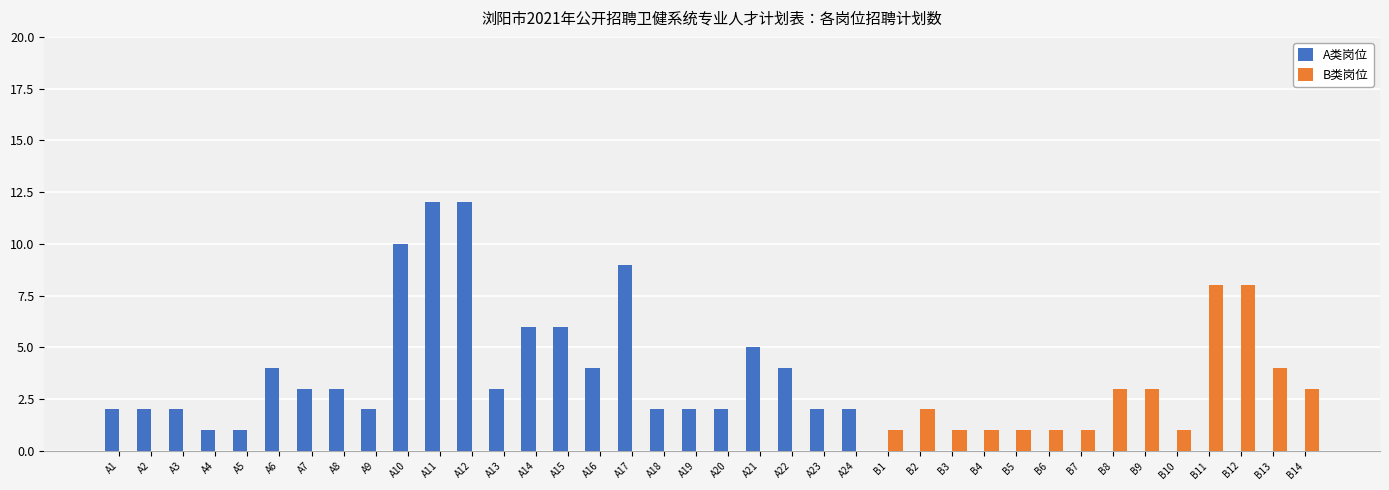

Reading left to right, what are all the values shown in this chart?

A类岗位: 2	2	2	1	1	4	3	3	2	10	12	12	3	6	6	4	9	2	2	2	5	4	2	2	0	0	0	0	0	0	0	0	0	0	0	0	0	0
B类岗位: 0	0	0	0	0	0	0	0	0	0	0	0	0	0	0	0	0	0	0	0	0	0	0	0	1	2	1	1	1	1	1	3	3	1	8	8	4	3